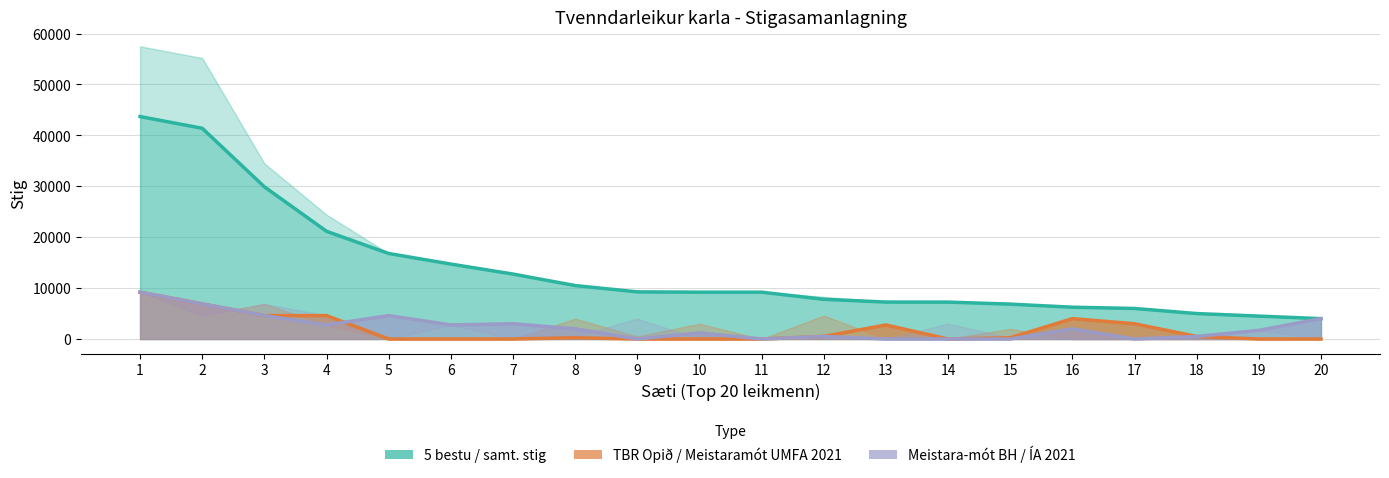

Reading left to right, extract all data points from this chart.

5 bestu: 43700	41400	29900	21160	16800	14720	12760	10500	9260	9200	9200	7800	7260	7250	6850	6250	6000	5000	4500	4000
TBR Opið 2021: 9200	6900	4600	4600	0	0	0	250	0	0	0	500	2760	0	250	4000	3000	500	0	0
Meistara-mót BH 2021: 9200	6900	4600	2760	4600	2760	3000	2000	0	1200	0	500	0	0	0	2000	0	500	1700	4000